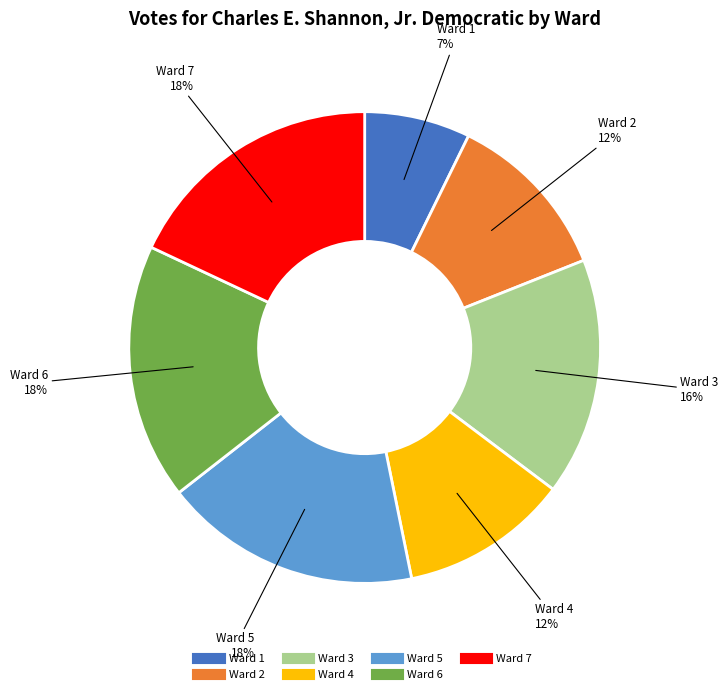

To the nearest percent, what is the difference between the largest and smallest slice percentages?

11%